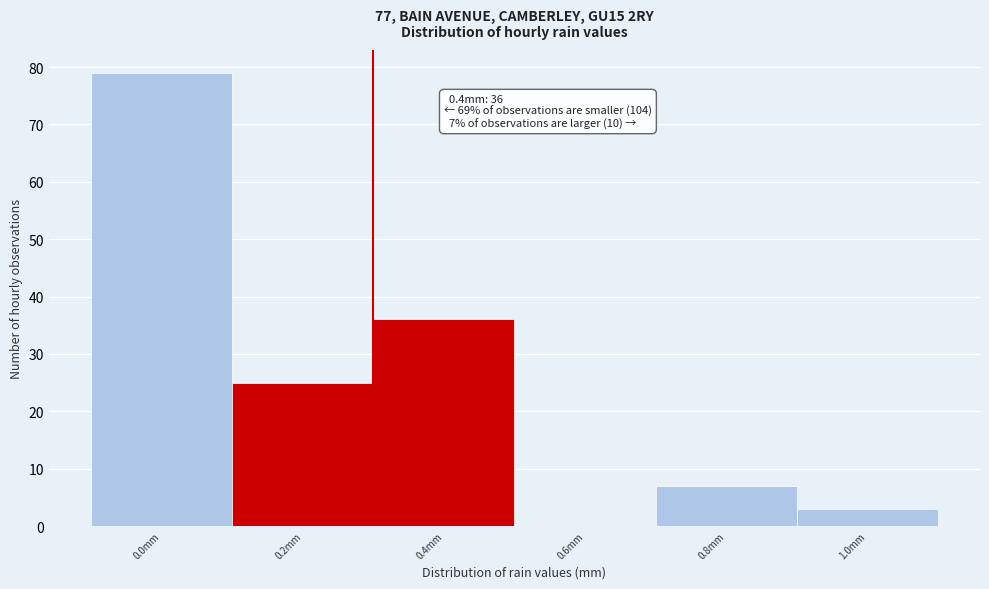

Reading left to right, list all the values displayed in this chart.

0.0mm=79	0.2mm=25	0.4mm=36	0.6mm=0	0.8mm=7	1.0mm=3